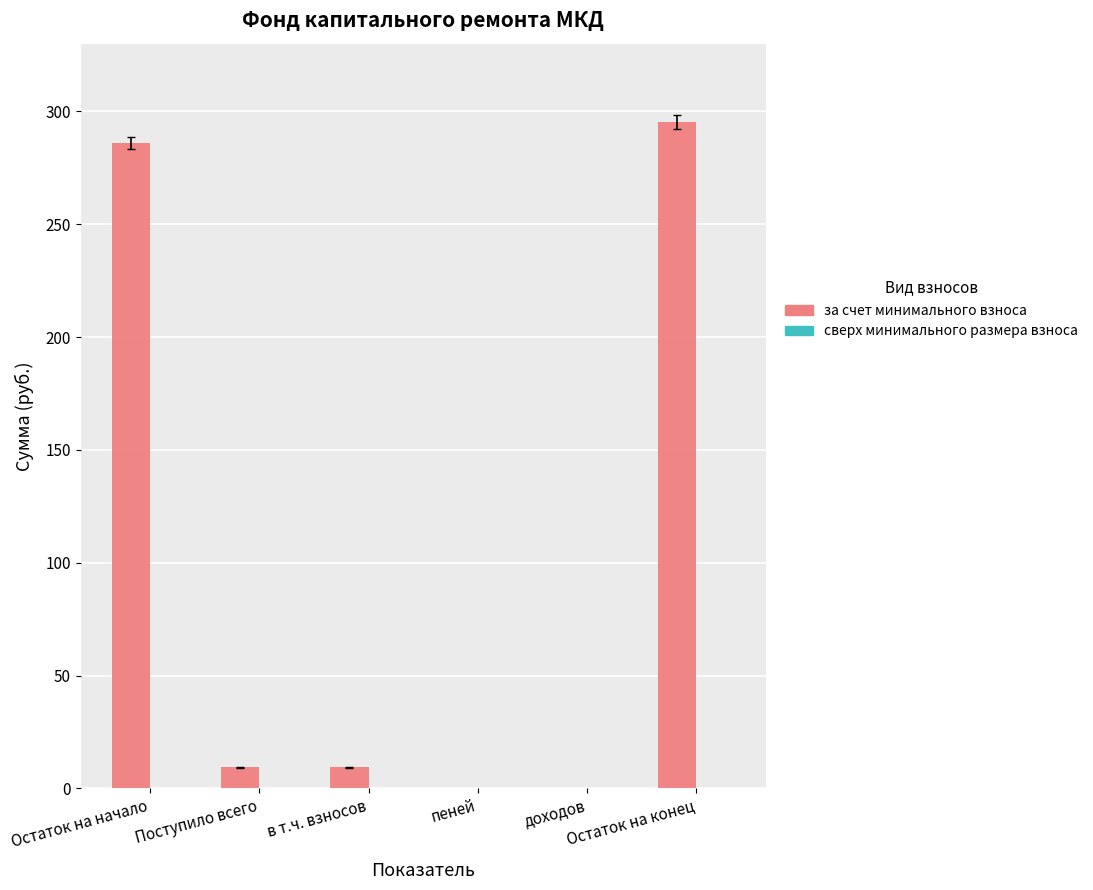

What is the maximum value shown in the chart?

295.3